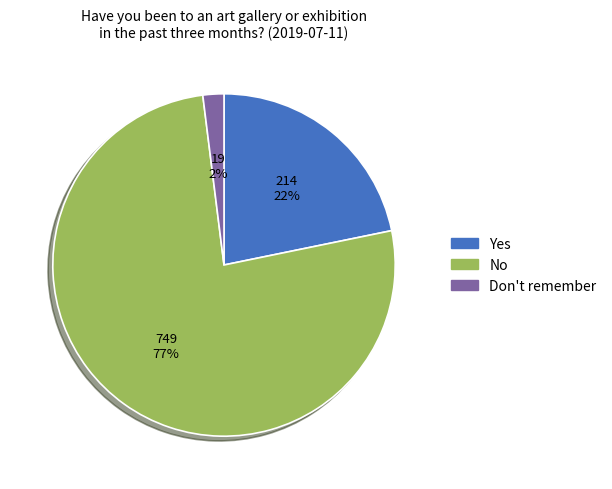

Rank the categories by value from highest to lowest.

No, Yes, Don't remember